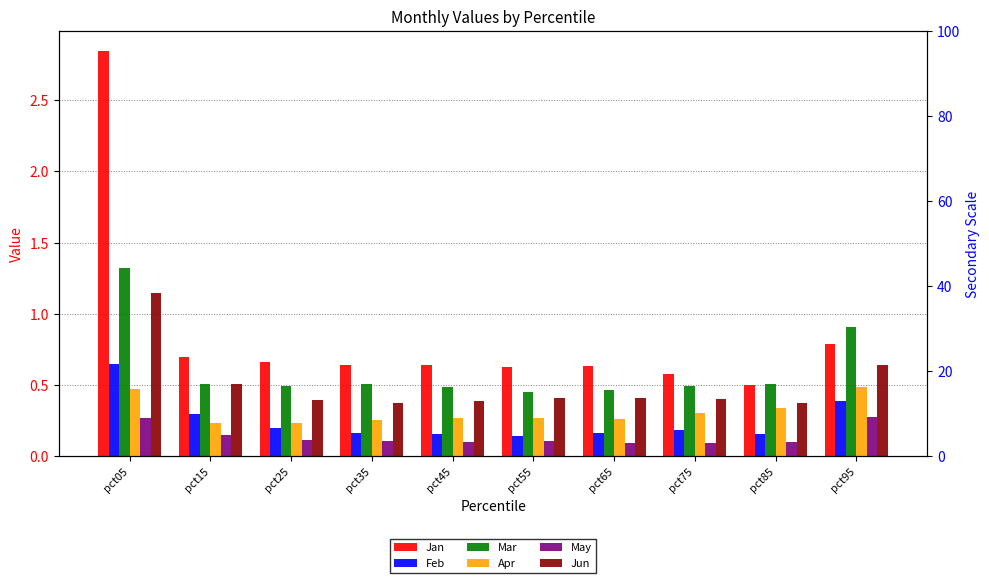

What is the difference between the maximum and minimum values in the Apr series?

0.3